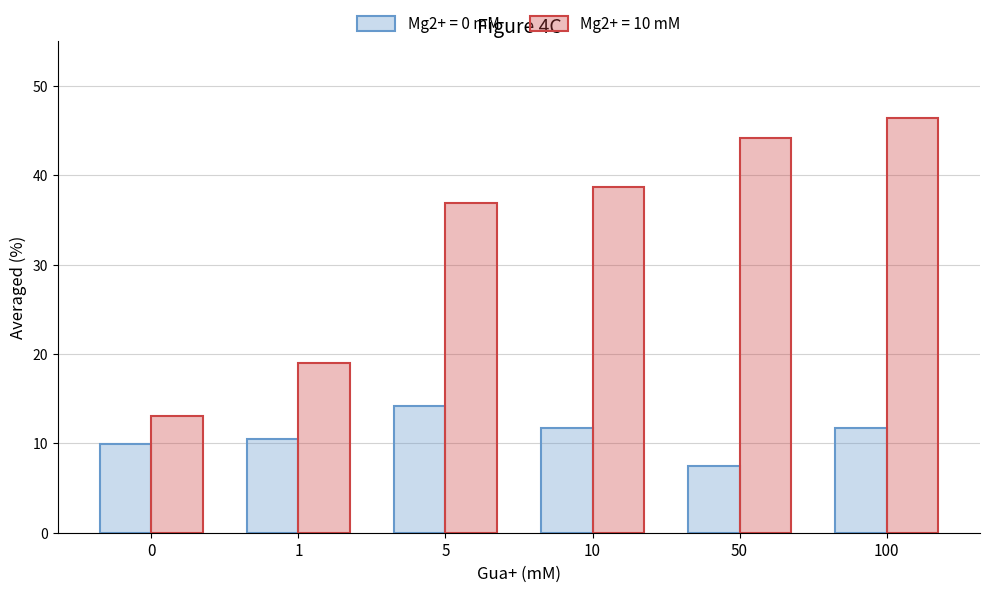

Which series changed the most between 10 and 100?

Mg2+ = 10 mM